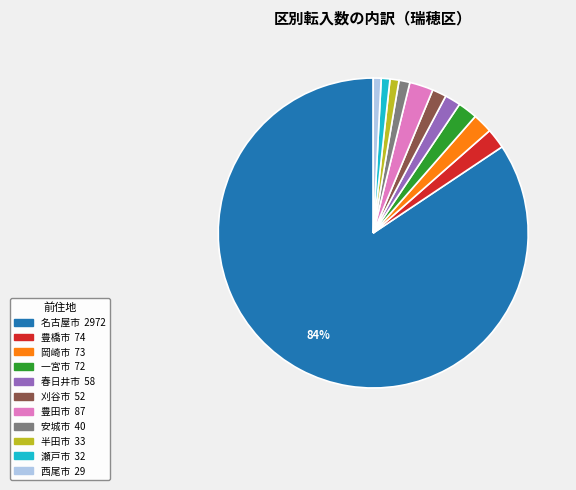

Do 豊橋市 and 豊田市 together represent more than half of the pie?

No